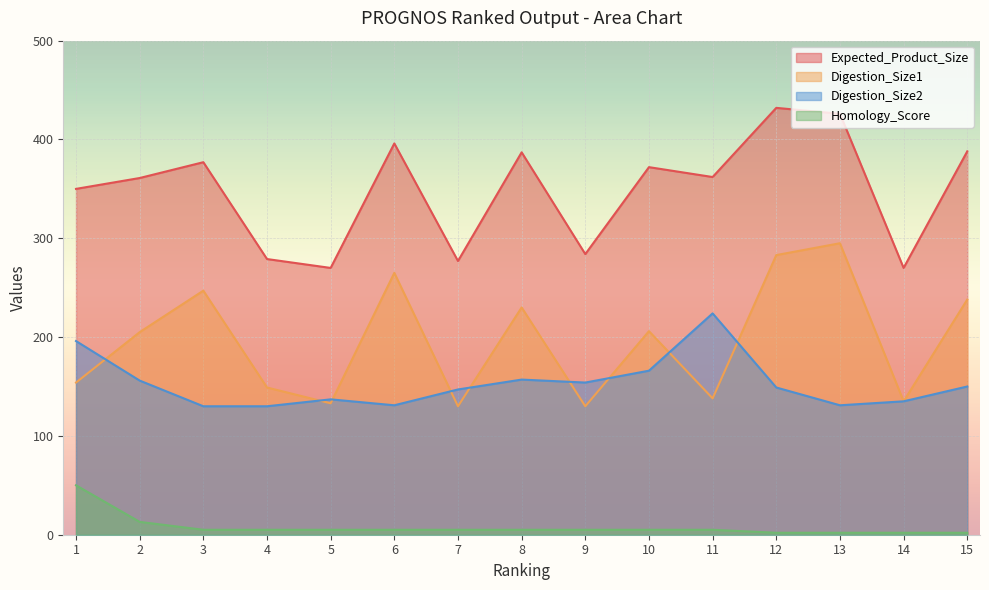

What is the sum of the Digestion_Size2 values at 3 and 13?

261